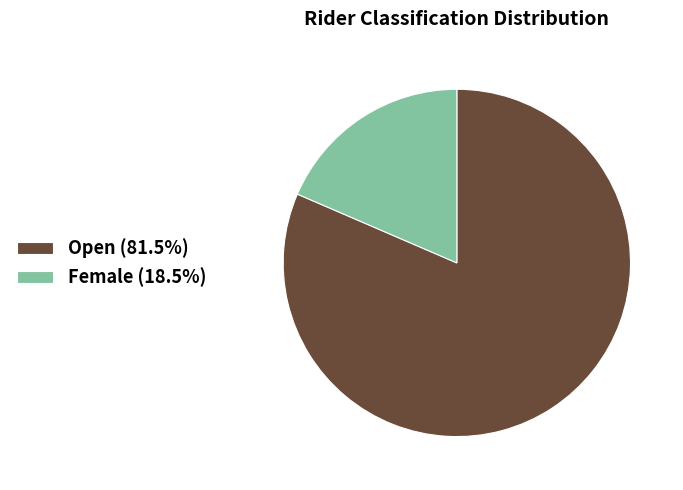

Is the sum of Open (81.5%) and Female (18.5%) greater than half?

Yes